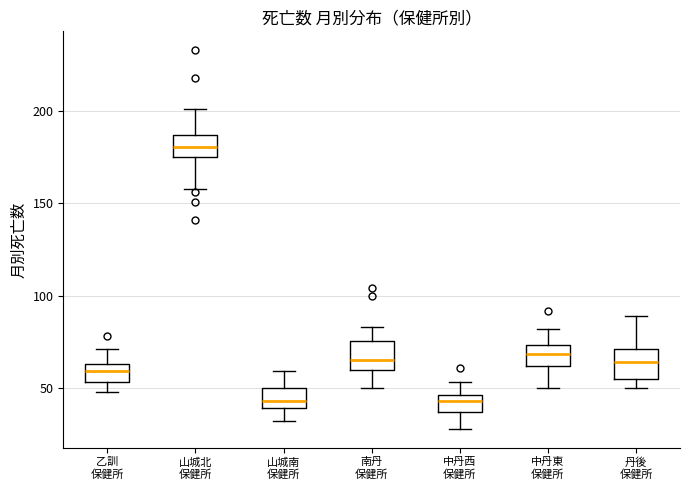

Where is the lower edge of the box for 南丹 保健所 on the y-axis? The values are not printed on the chart, so give them approximately, as read against the axis.

60